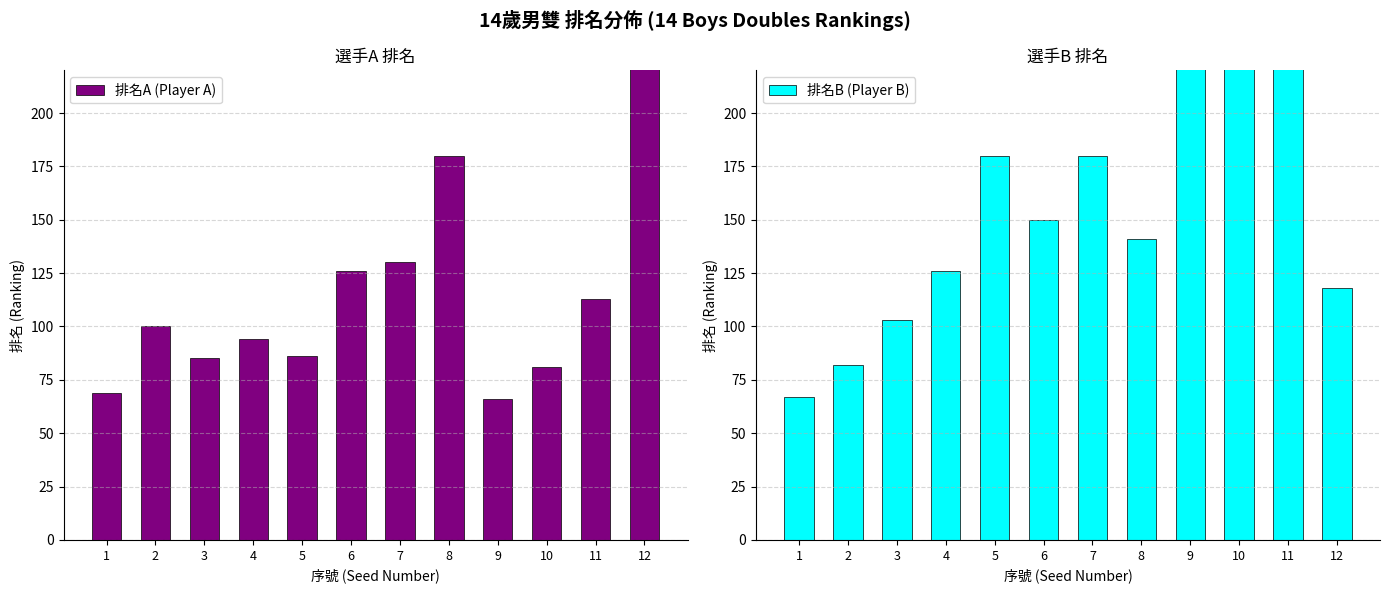

Reading left to right, extract all data points from this chart.

排名A (Player A): 1=69	2=100	3=85	4=94	5=86	6=126	7=130	8=180	9=66	10=81	11=113	12=999
排名B (Player B): 1=67	2=82	3=103	4=126	5=180	6=150	7=180	8=141	9=999	10=999	11=999	12=118